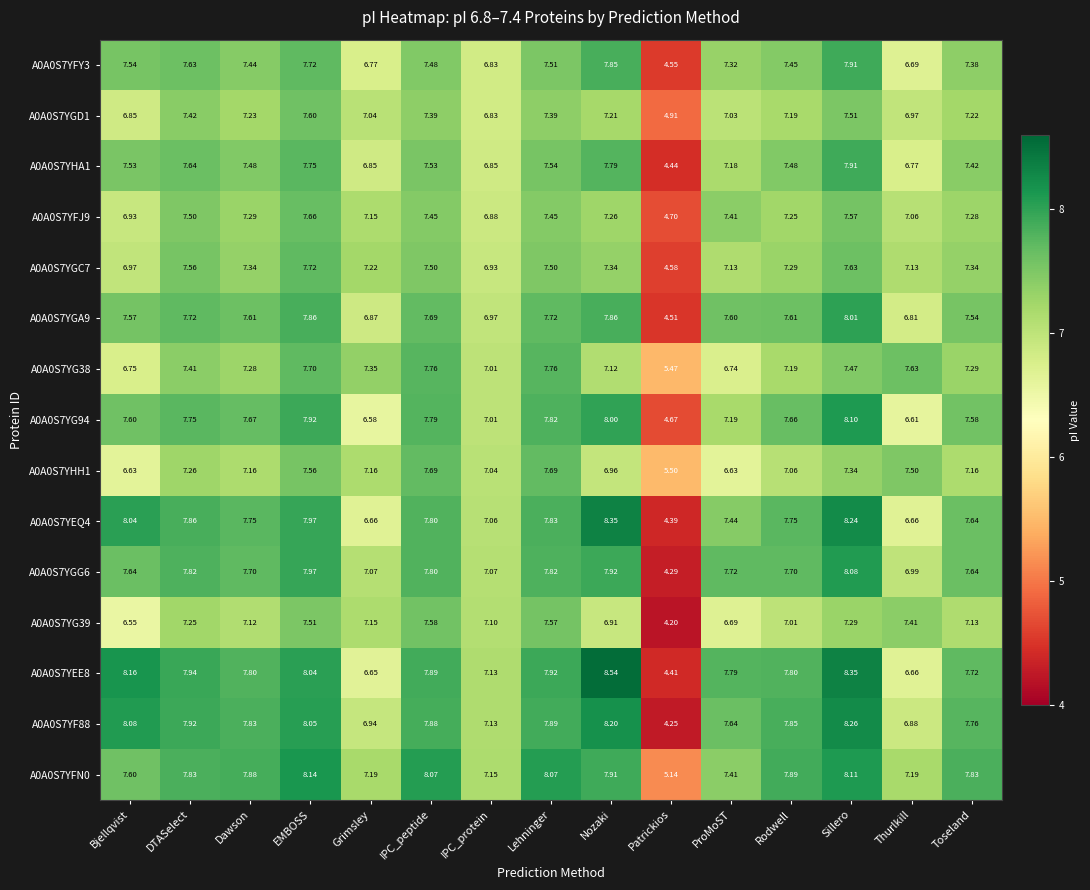

Which label corresponds to the smallest value in the chart?

Patrickios